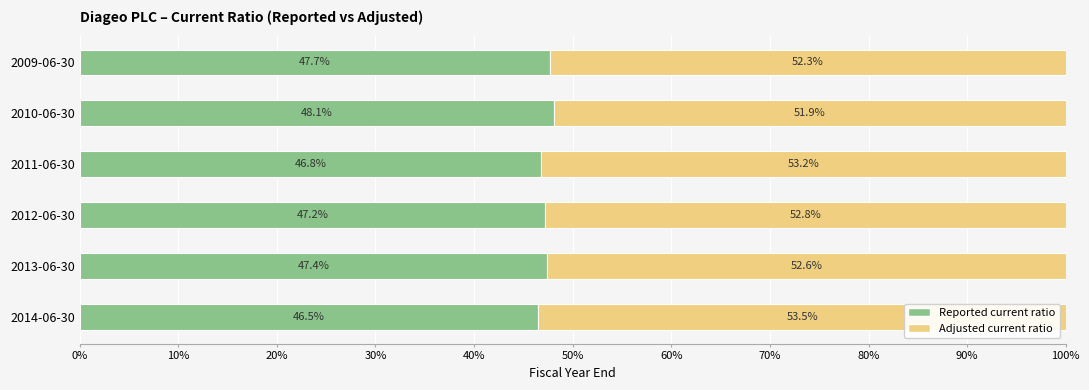

What is the sum of all Reported current ratio values?

283.7